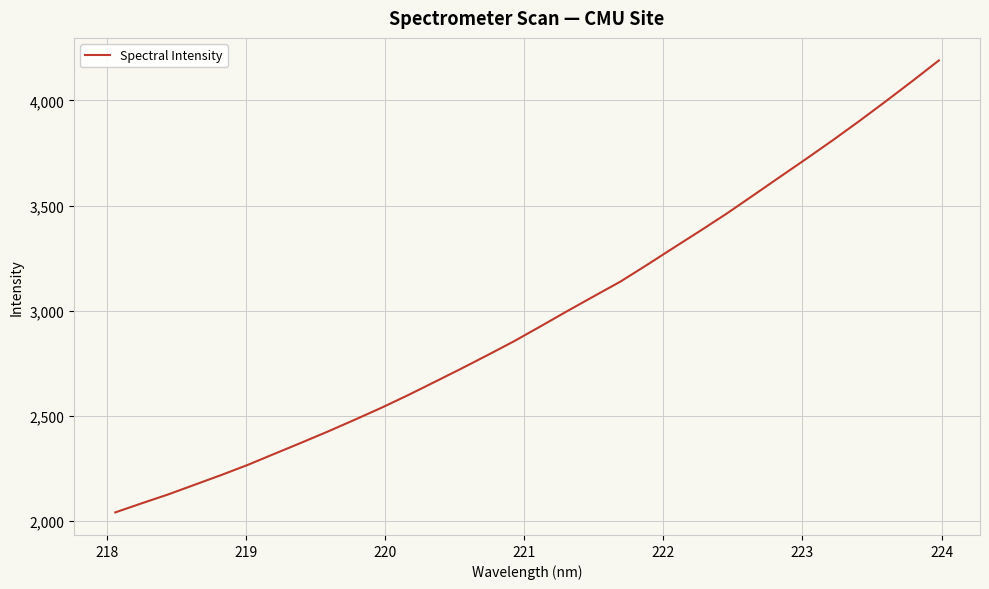

What is the greatest value displayed?

4189.8